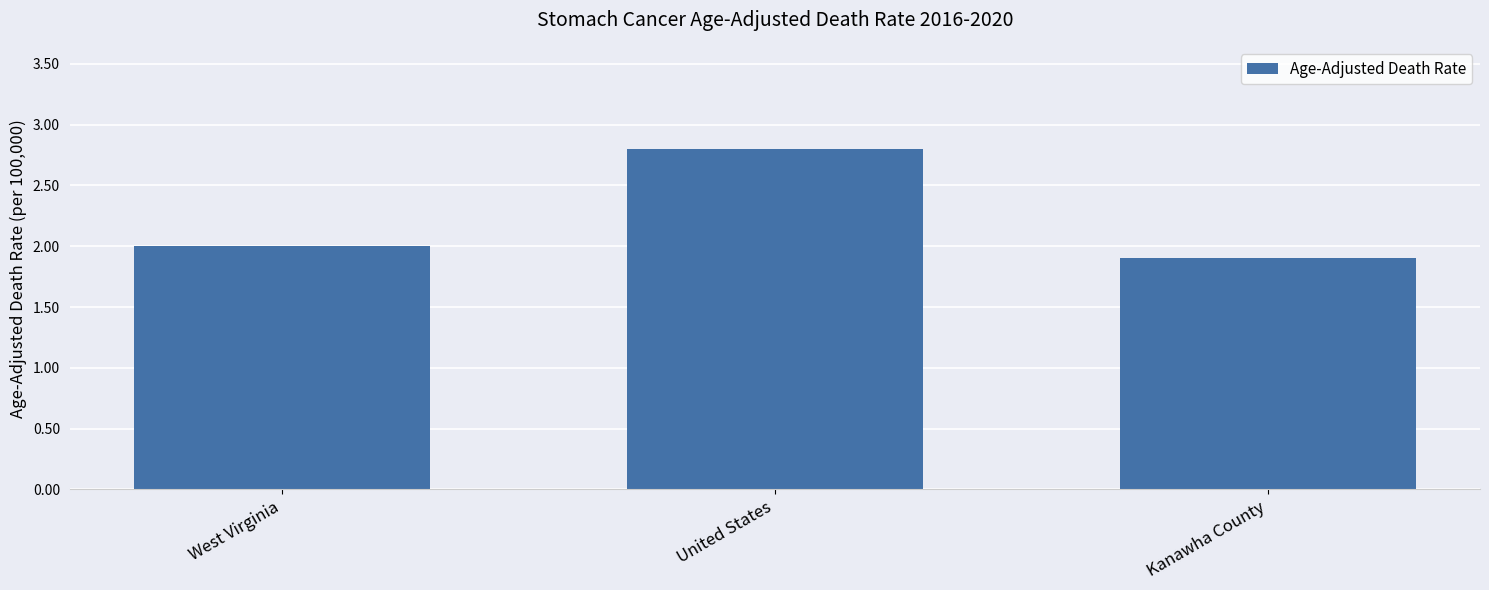

What is the ratio of the value at United States to the value at West Virginia?

1.4